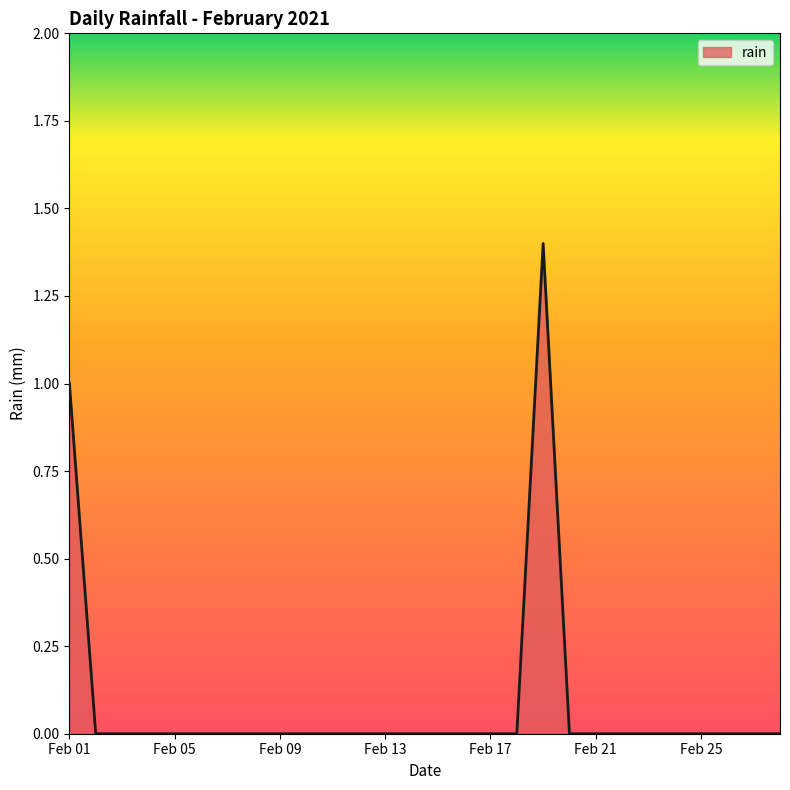

What is the maximum value shown in the chart?

1.4